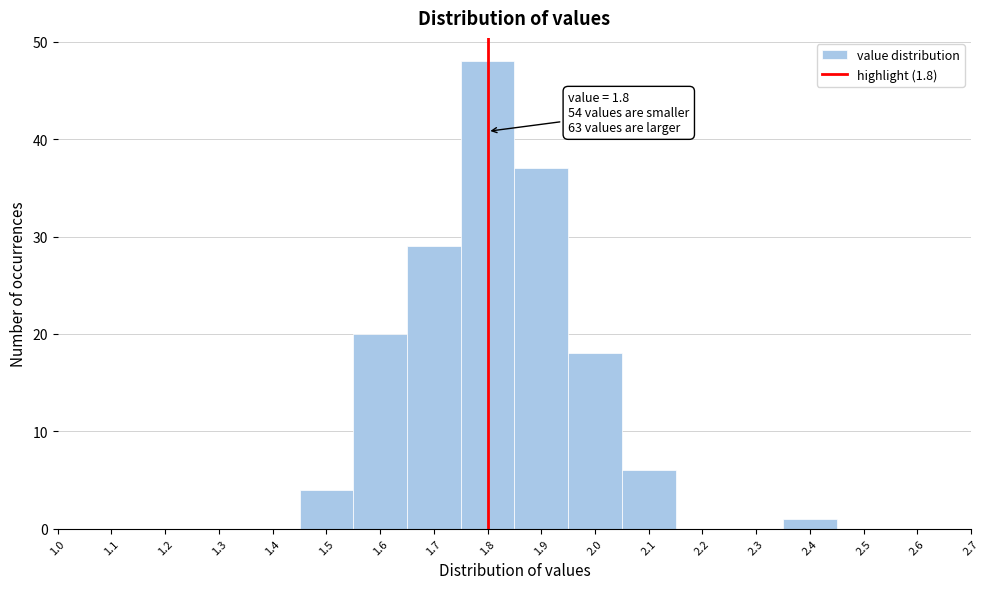

Which range on the x-axis has the tallest bar?

1.75 to 1.85